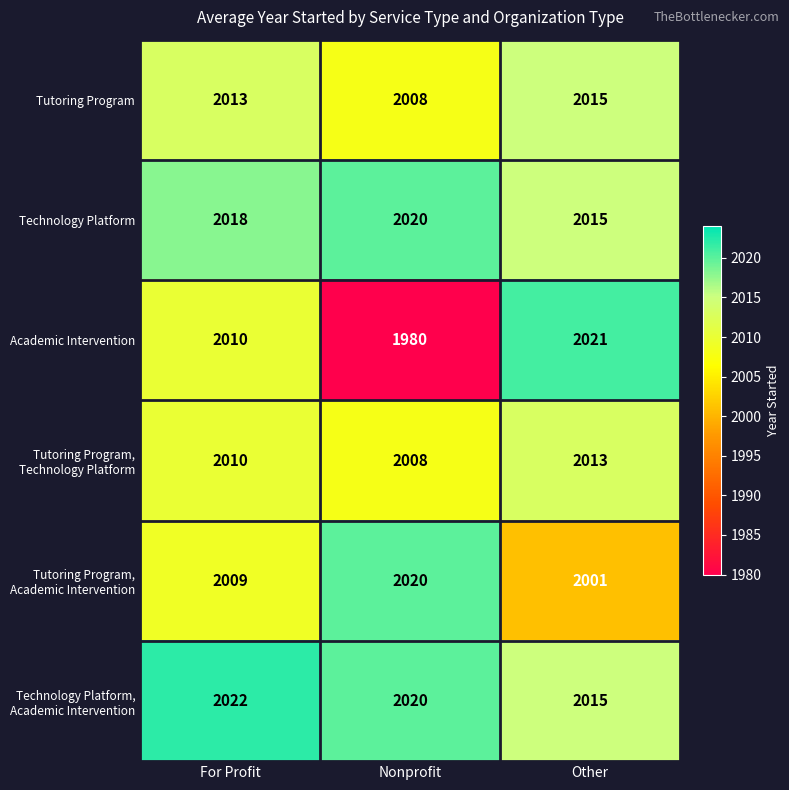

Which series has the widest spread of values?

Academic Intervention